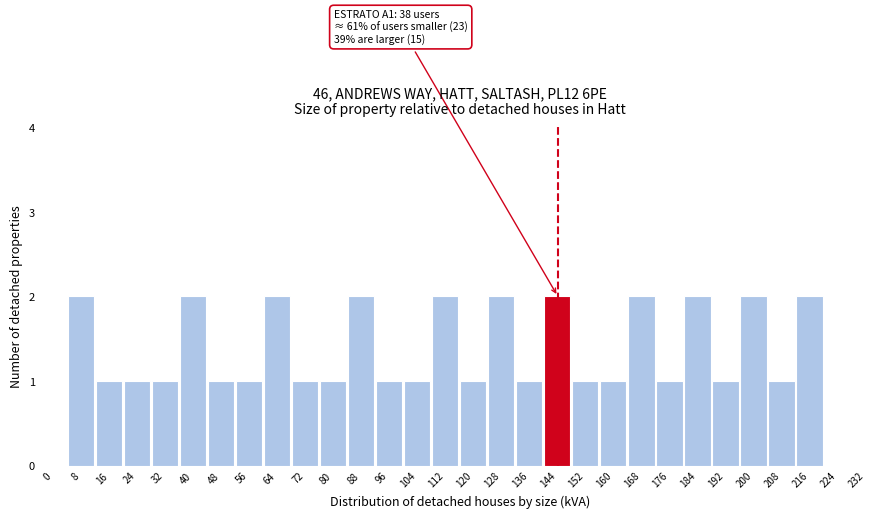

Reading left to right, what are all the values shown in this chart?

0=0	8=2	16=1	24=1	32=1	40=2	48=1	56=1	64=2	72=1	80=1	88=2	96=1	104=1	112=2	120=1	128=2	136=1	144=2	152=1	160=1	168=2	176=1	184=2	192=1	200=2	208=1	216=2	224=0	232=0